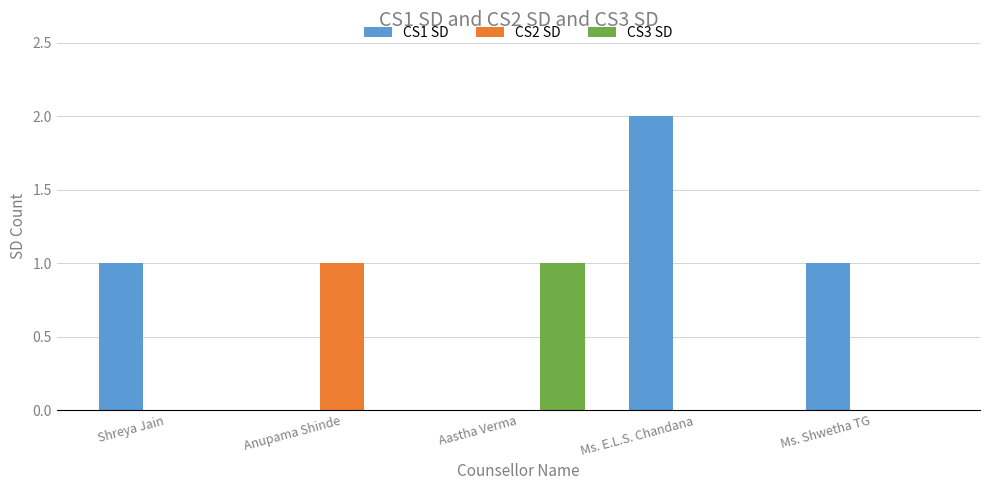

At which category is the sum across all series the highest?

Ms. E.L.S. Chandana